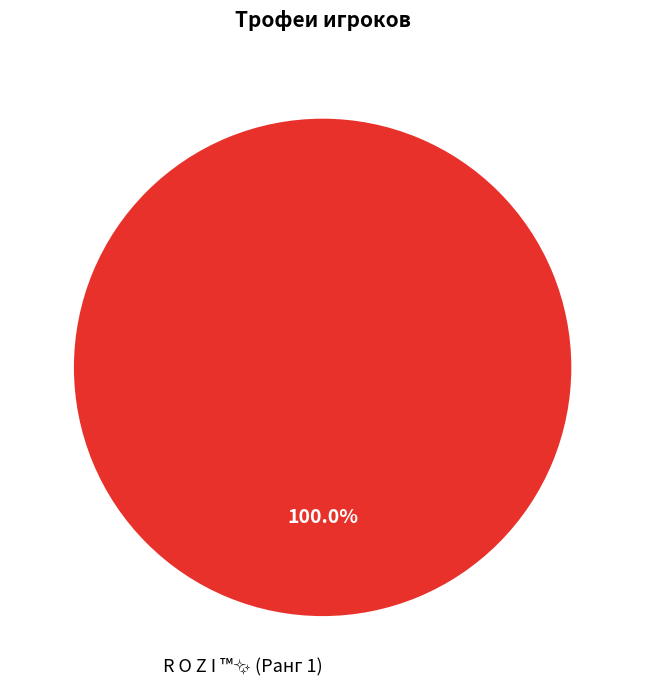

Is there any slice that represents more than half of the pie?

Yes